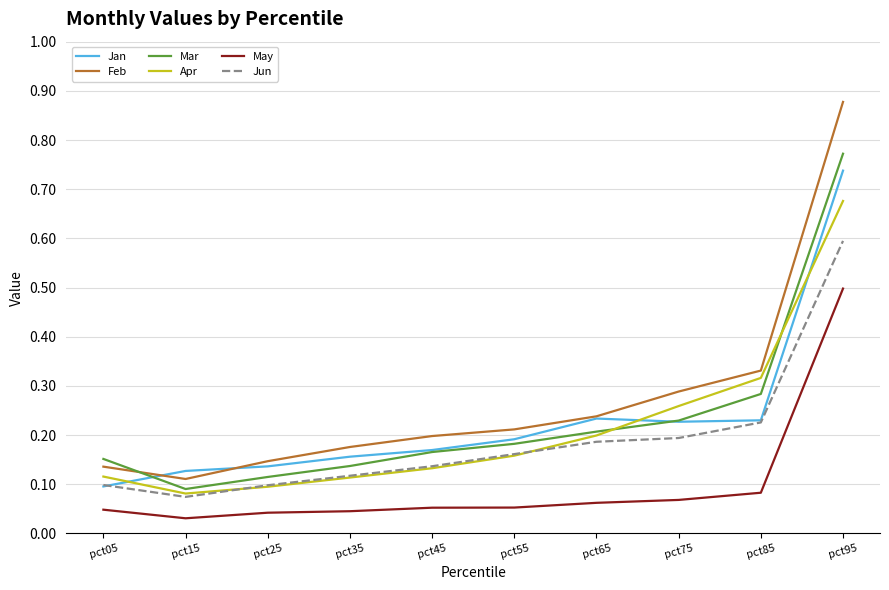

Where is Feb nearest to the value 0?

pct15